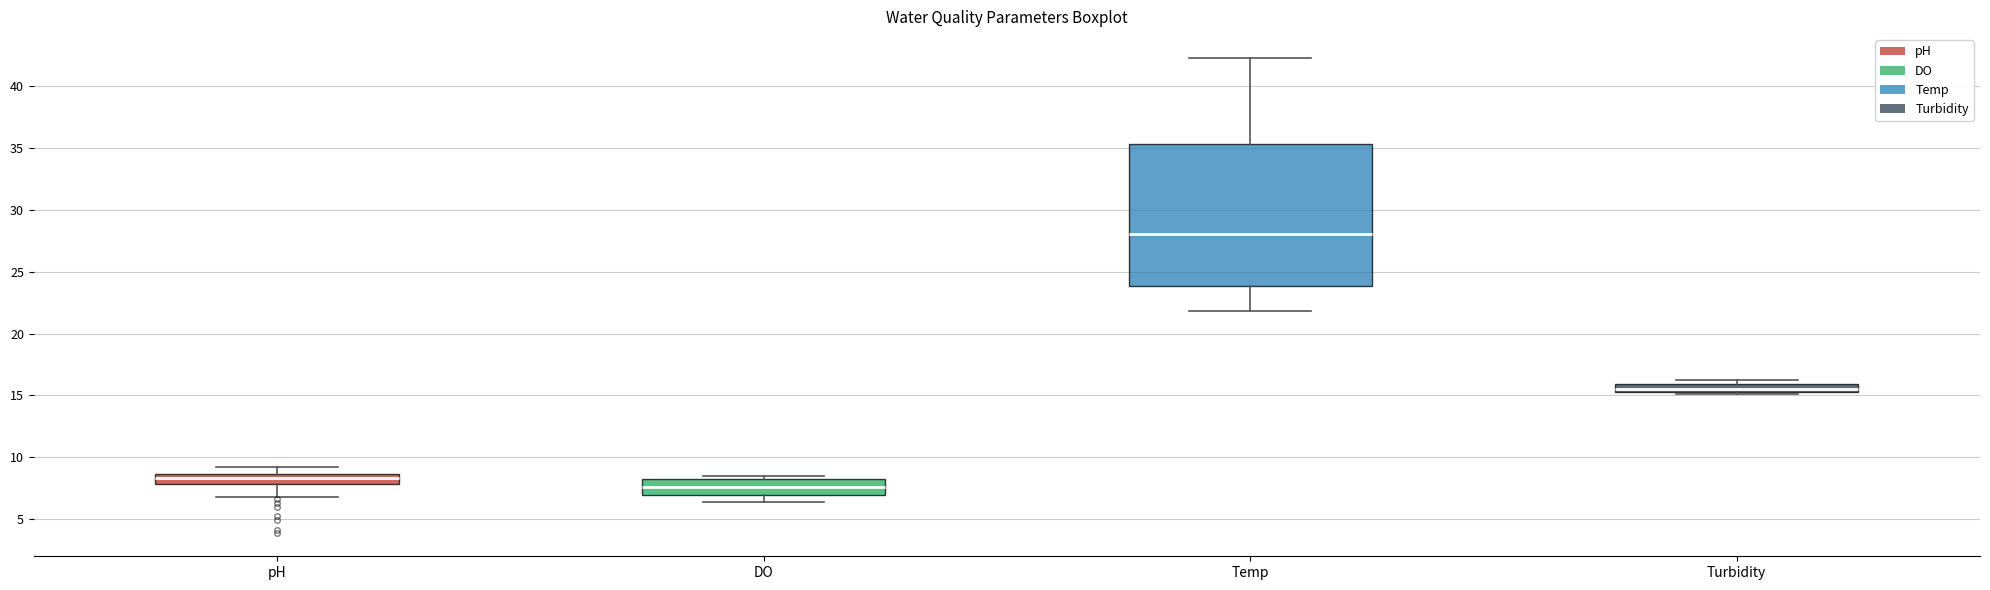

Which box is the tallest, from its lower edge to its upper edge?

Temp